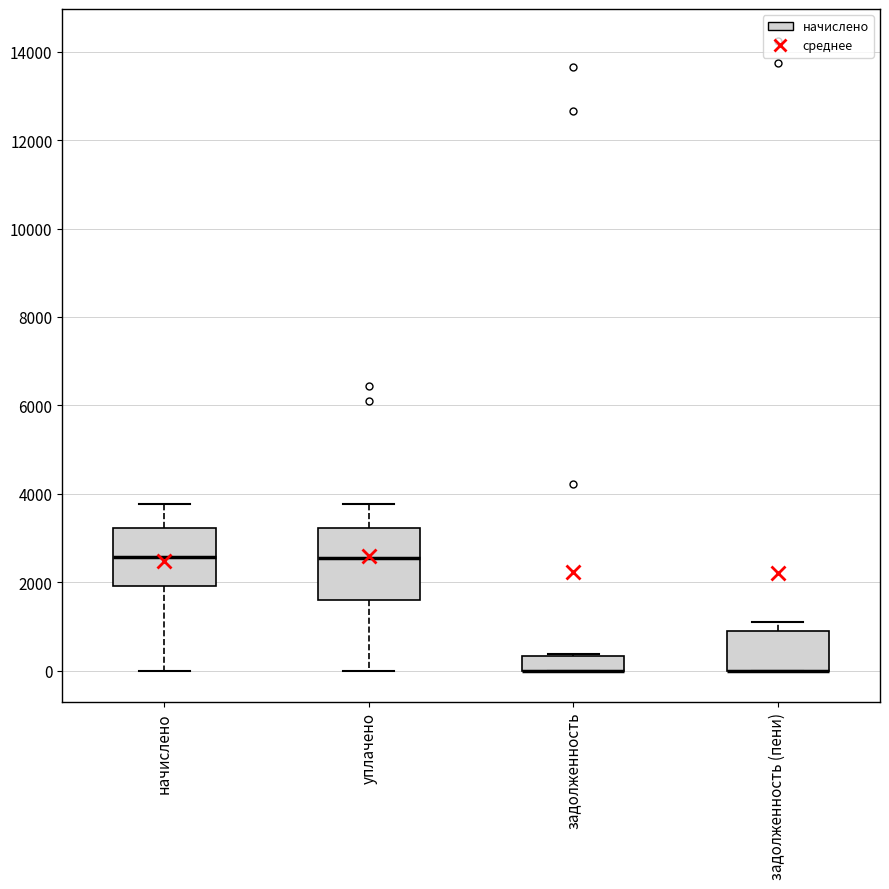

Reading left to right, transcribe this box plot: for each box, give where its median line is, the range the box spans, and where its two whiskers end, as read against the y-axis. The values are not printed on the chart, so give them approximately, as read against the axis.

начислено: median 2600, box 2000 to 3200, whiskers 0 to 3800
уплачено: median 2600, box 1600 to 3200, whiskers 0 to 3800
задолженность: median 0 (drawn on the box's lower edge), box 0 to 400, whiskers 0 to 400
задолженность (пени): median 0 (drawn on the box's lower edge), box 0 to 1000, whiskers 0 to 1200